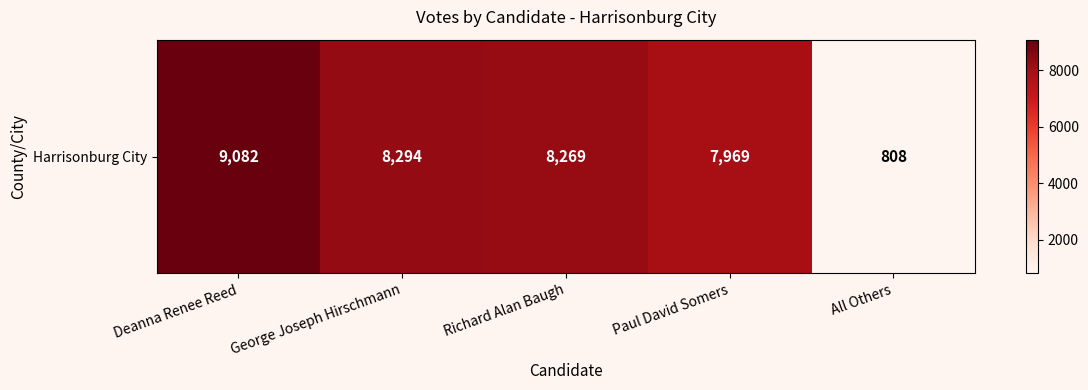

Is it true that the value at Deanna Renee Reed is 1924?

False